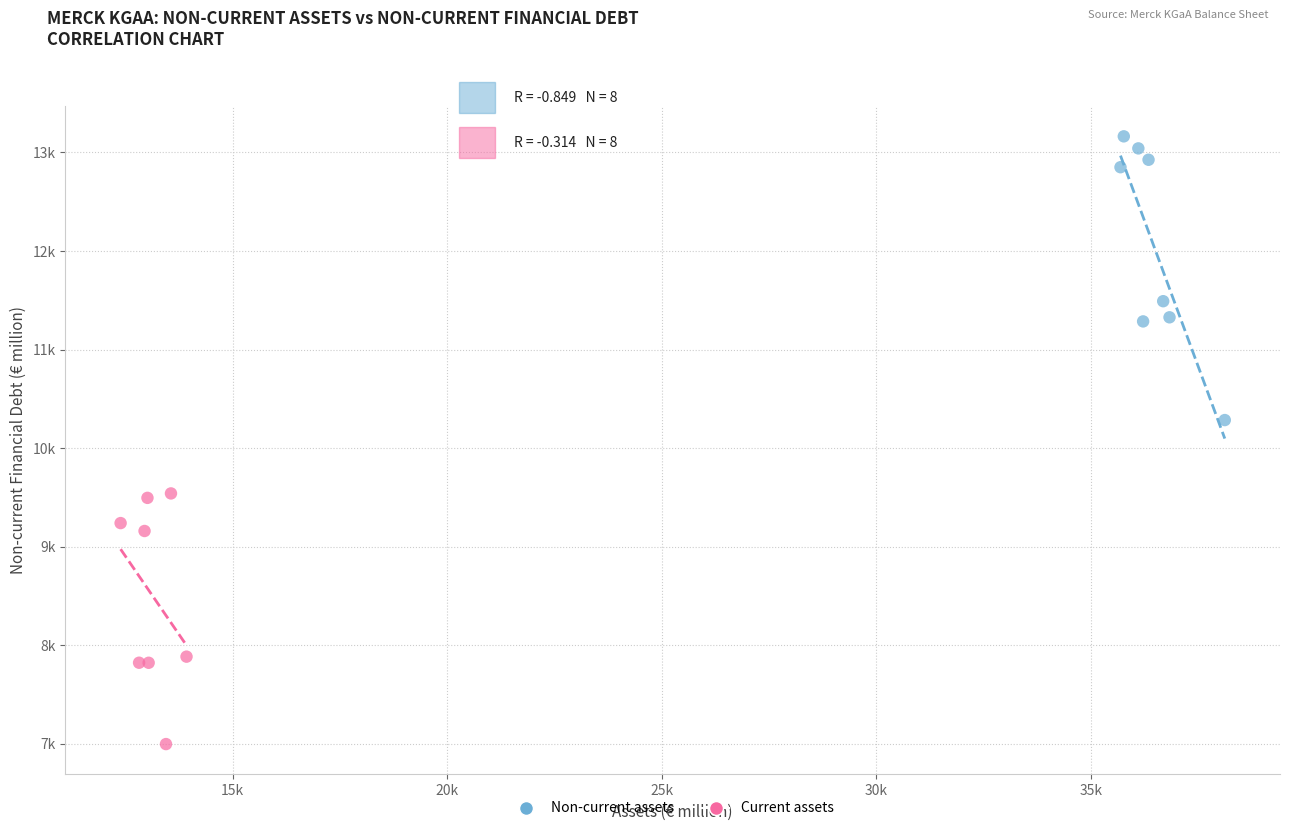

What are all the series names shown in the legend?

Non-current assets, Current assets